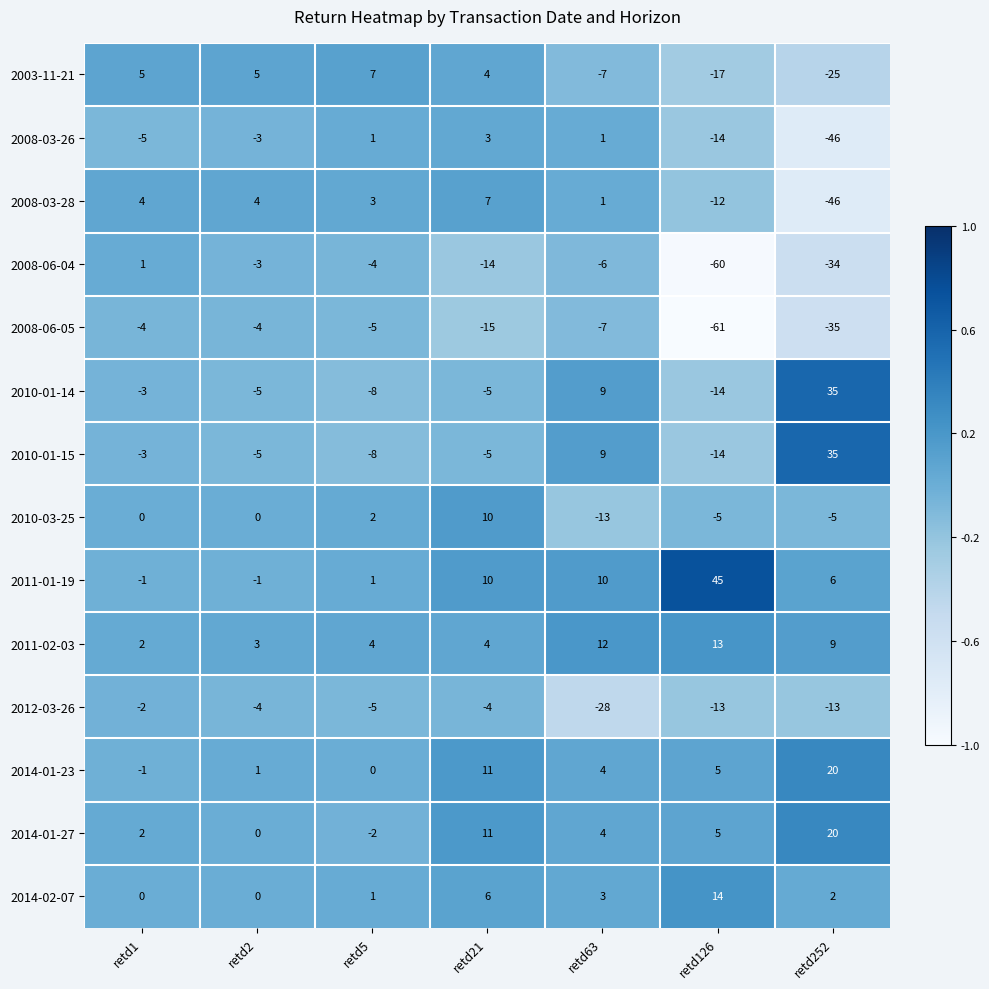

Is it true that 2011-01-19 equals 3 at retd21?

False